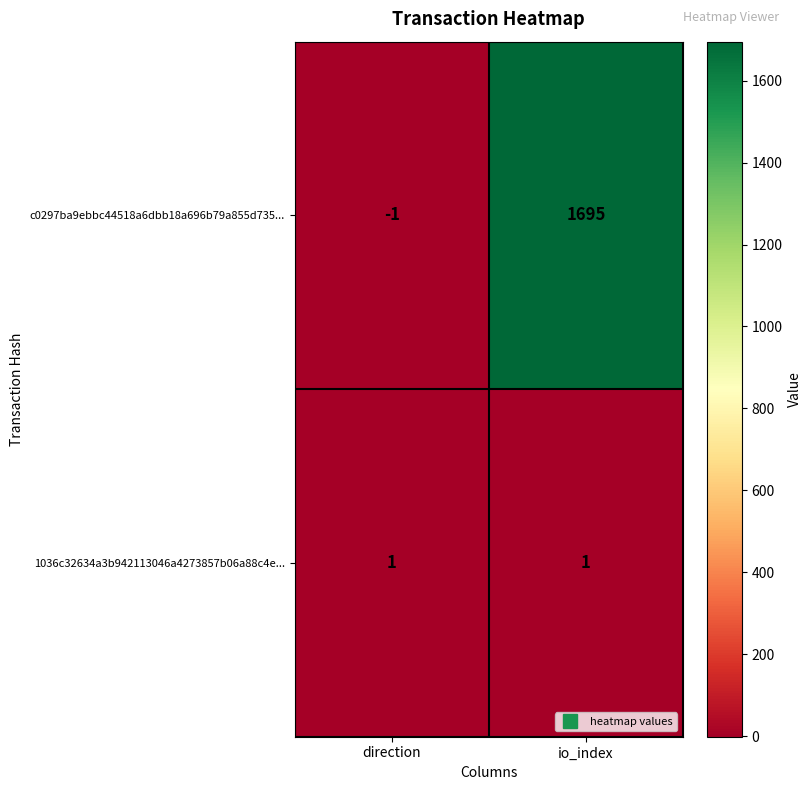

At which category does the chart reach its minimum across all series?

direction